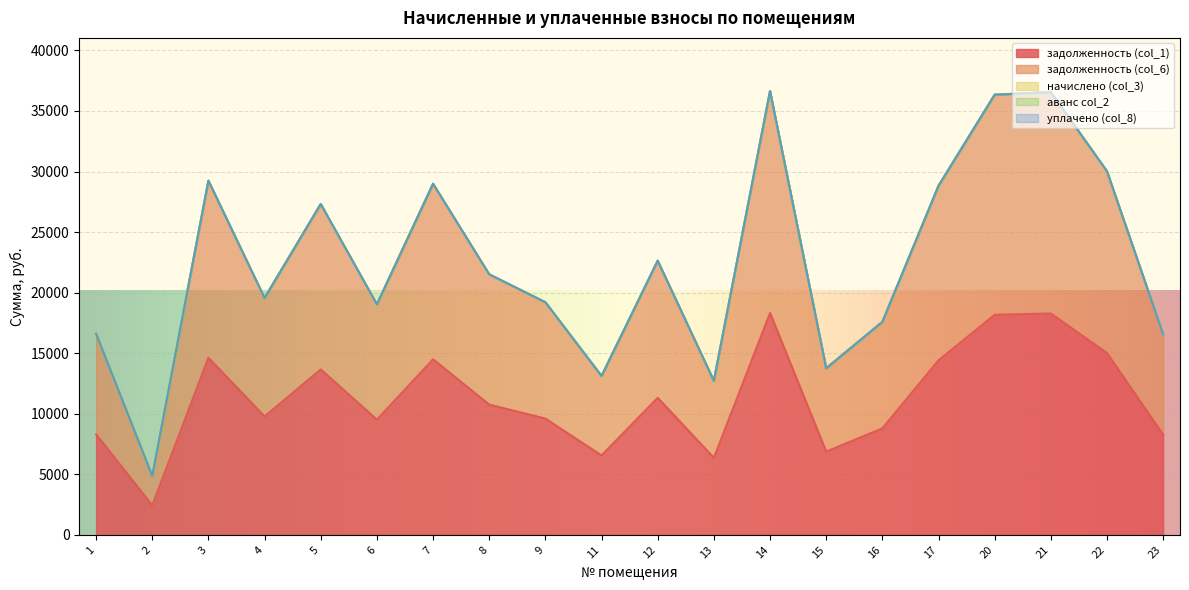

Rank the series at 12 from lowest to highest value.

начислено (col_3), аванс col_2, уплачено (col_8), задолженность (col_1), задолженность (col_6)